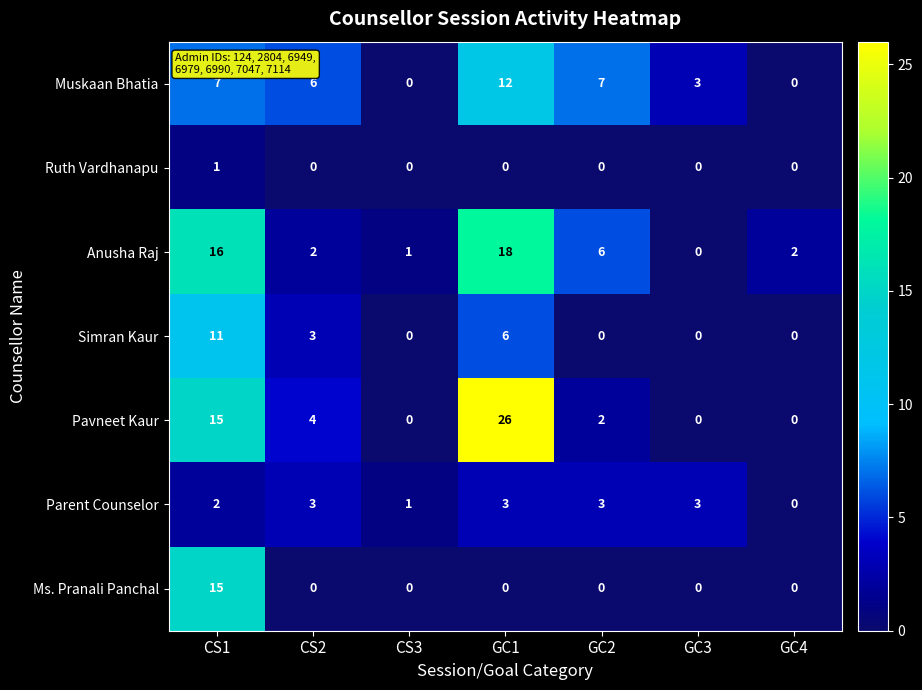

Rank the series by their maximum value, from highest to lowest.

Pavneet Kaur, Anusha Raj, Ms. Pranali Panchal, Muskaan Bhatia, Simran Kaur, Parent Counselor, Ruth Vardhanapu